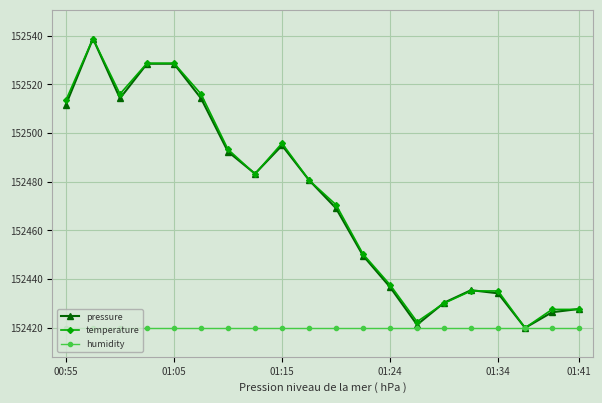

What is the maximum value shown in the chart?

152538.8